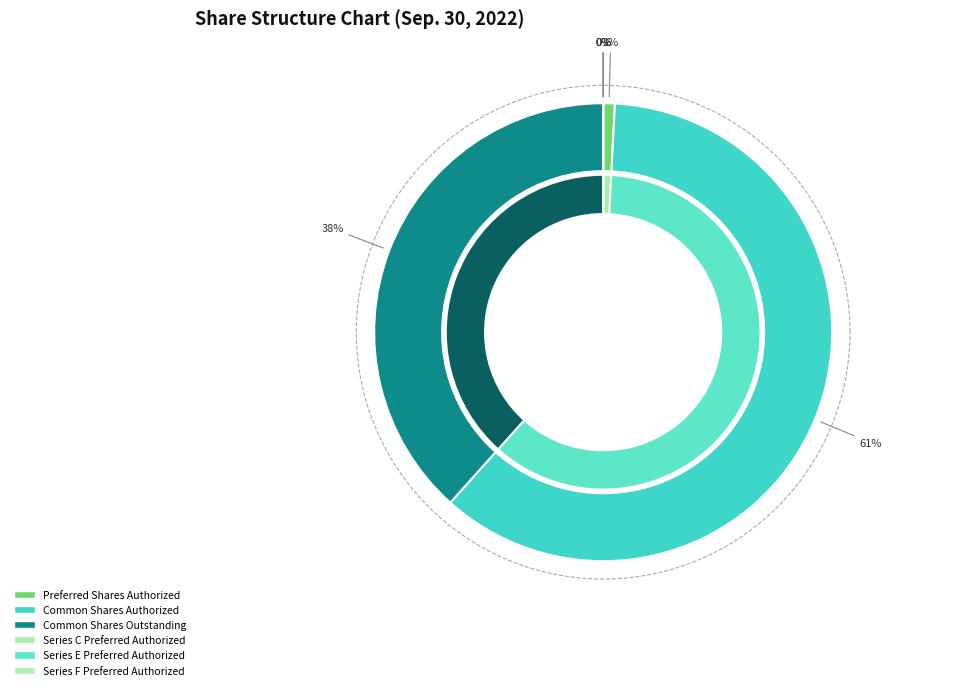

To the nearest percent, what is the average slice percentage?

17%